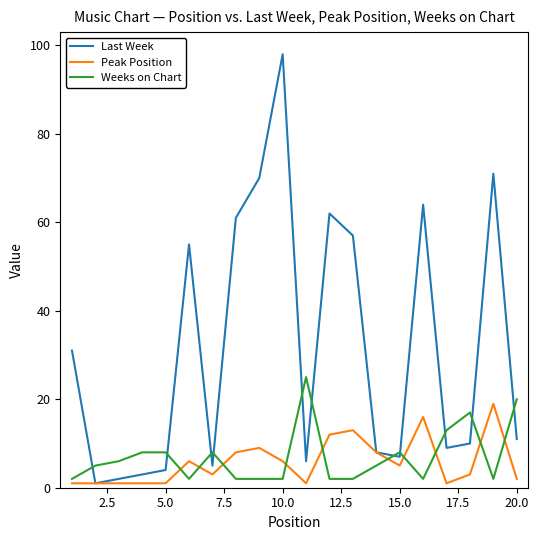

What is the average value of the Last Week series?

32